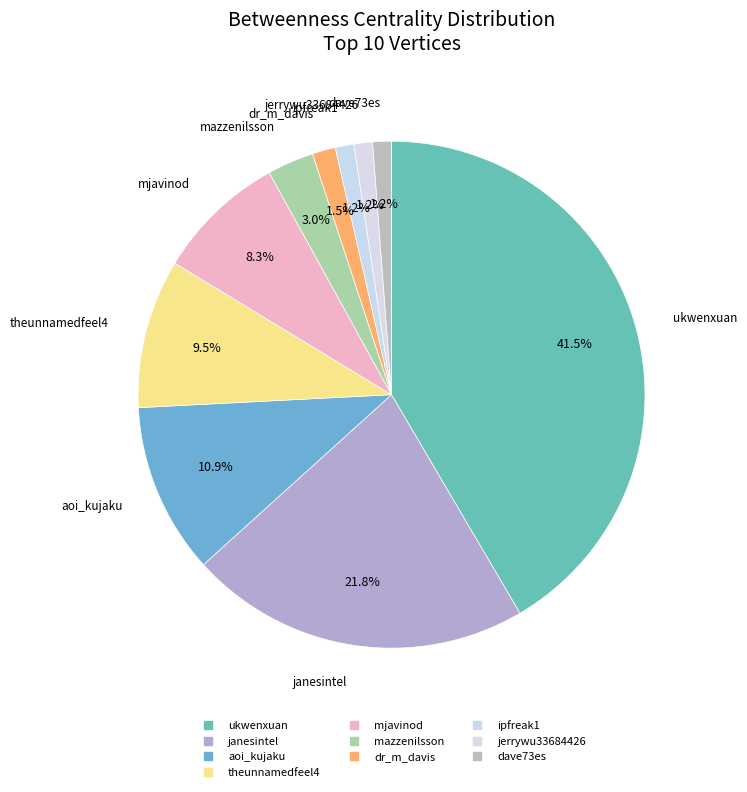

How many slices are in this pie chart?

10